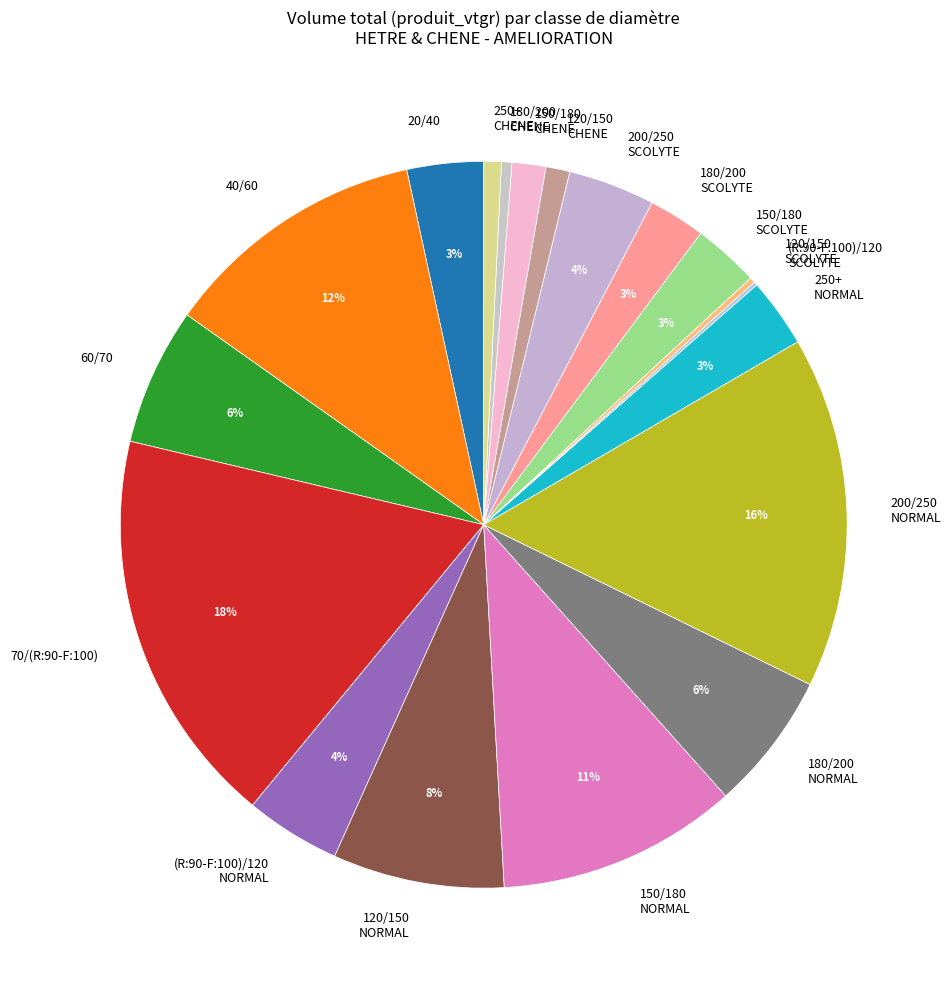

To the nearest percent, what percentage of the pie is 250+ NORMAL?

3%